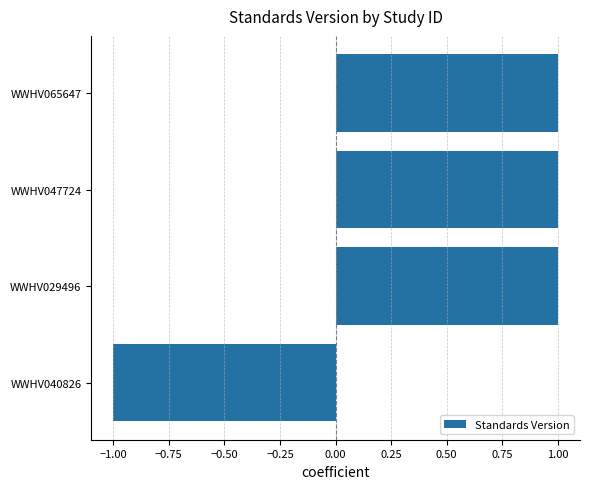

Reading bottom to top, extract all data points from this chart.

WWHV040826=-1	WWHV029496=1	WWHV047724=1	WWHV065647=1